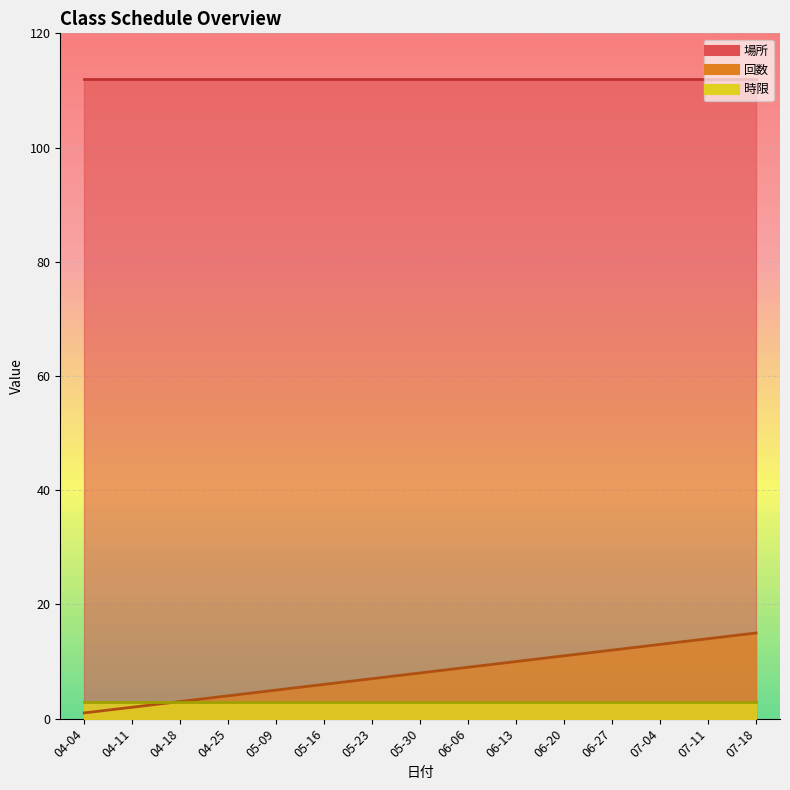

True or false: 場所 has a value of 78 at 07-18.

False